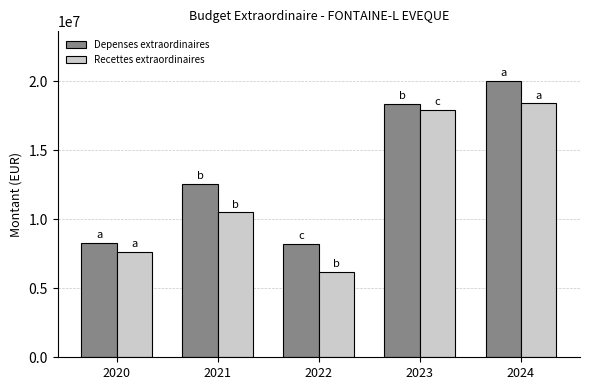

At which category does the chart reach its peak across all series?

2024